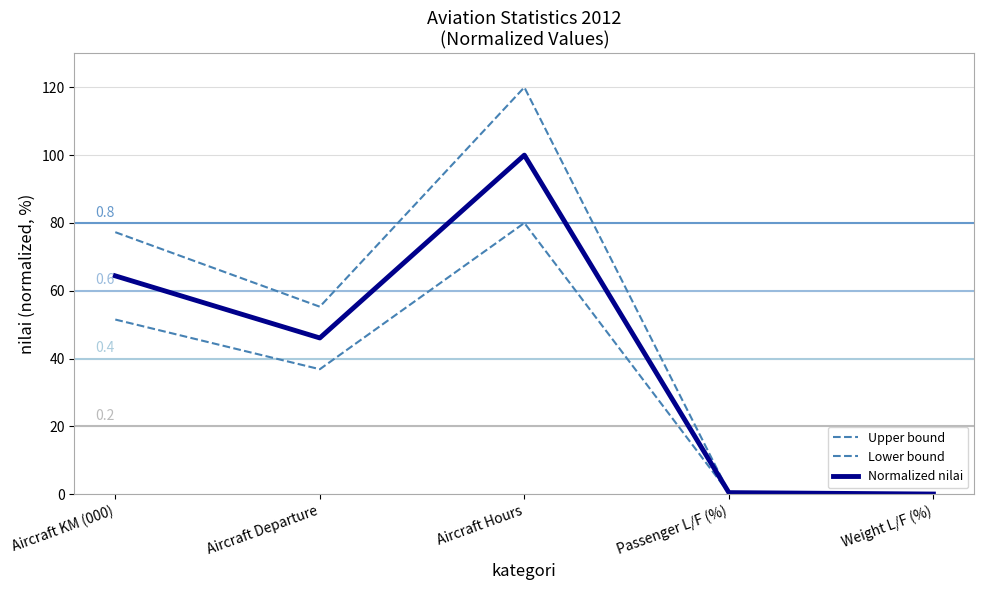

What is the total value across all series at Aircraft Departure?

138.3